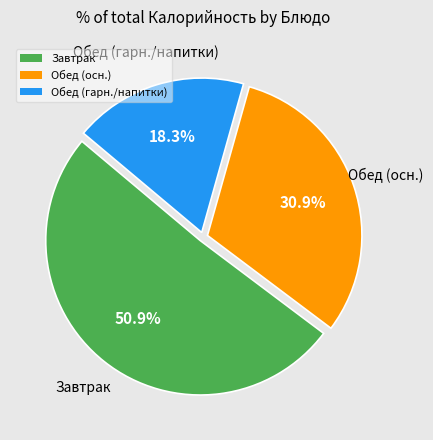

Which slice is the smallest?

Обед (гарн./напитки)